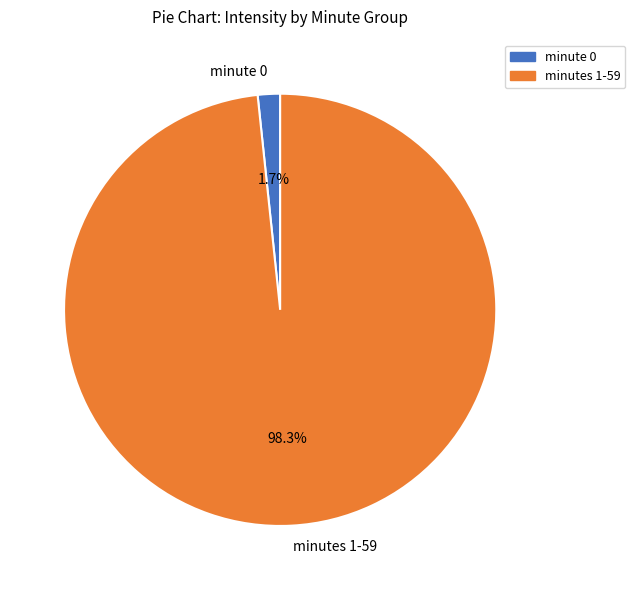

Combined, what portion of the pie is minutes 1-59 and minute 0?

100.0%